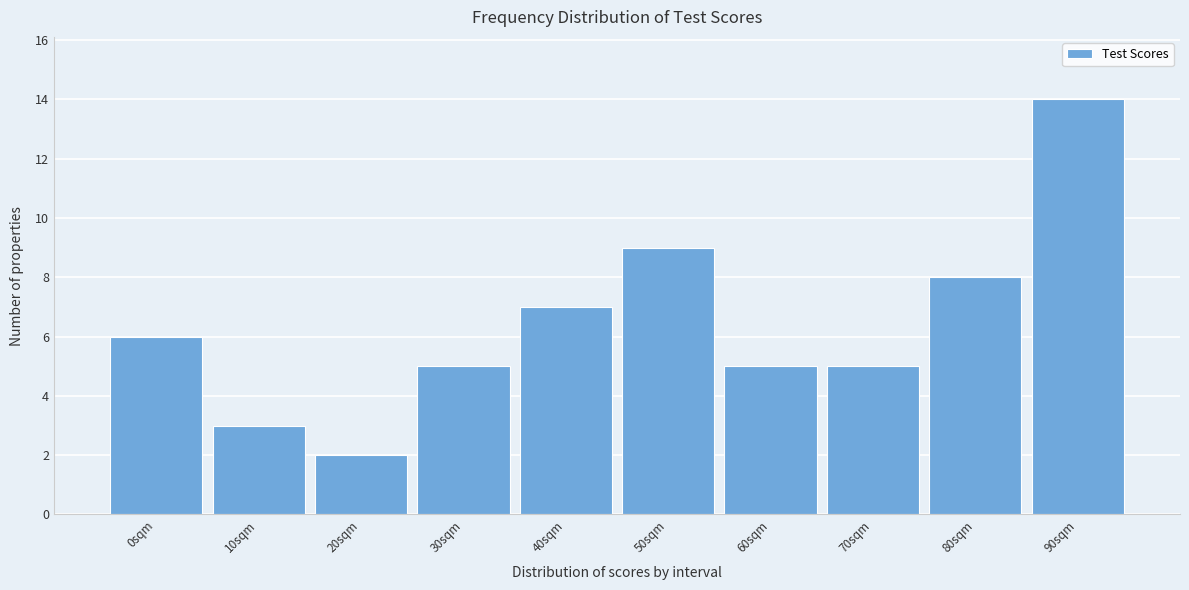

Reading left to right, extract all data points from this chart.

0sqm=6	10sqm=3	20sqm=2	30sqm=5	40sqm=7	50sqm=9	60sqm=5	70sqm=5	80sqm=8	90sqm=14